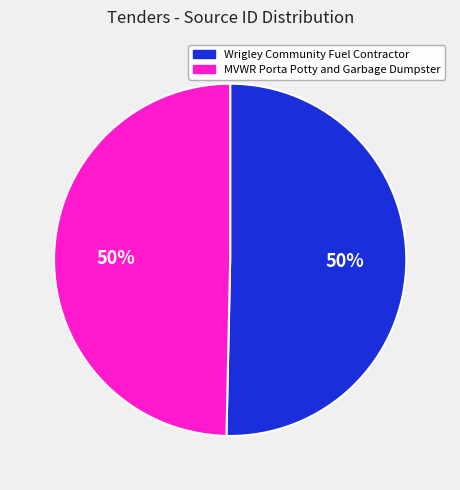

What percentage is the Wrigley Community Fuel Contractor slice, to the nearest percent?

50%